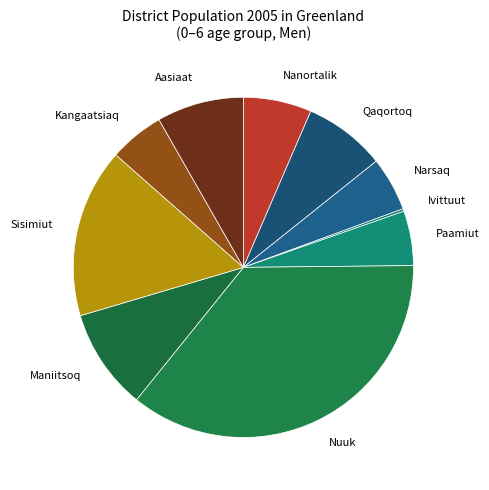

Is there a majority slice in this chart?

No